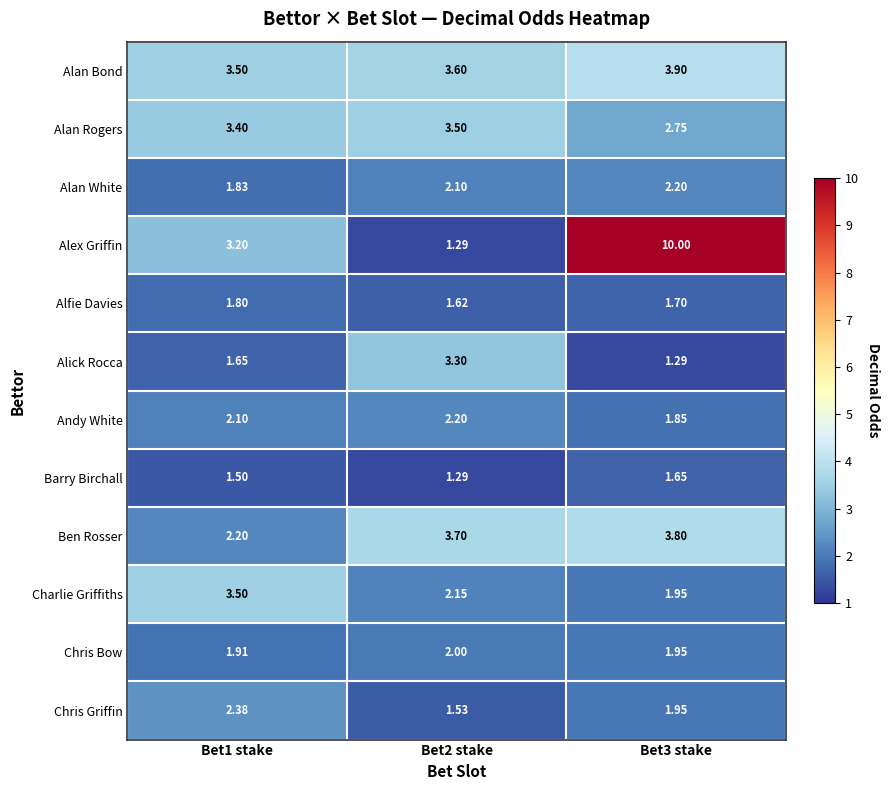

At which category does the chart reach its peak across all series?

Bet3 stake